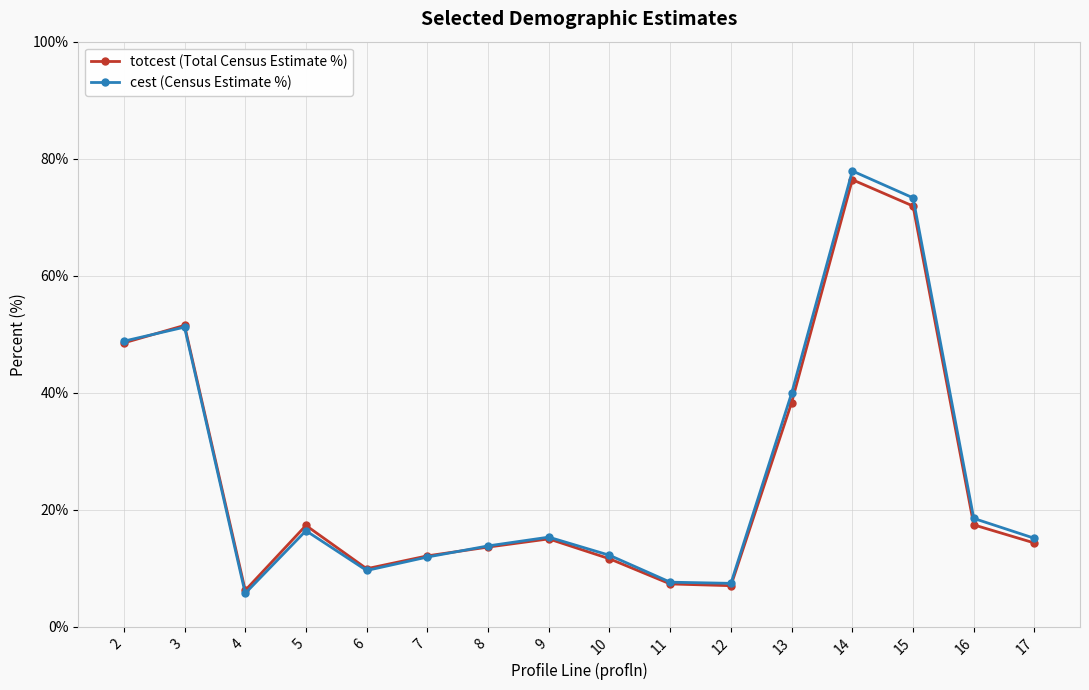

True or false: totcest (Total Census Estimate %) has a value of 12.1 at 7.

True